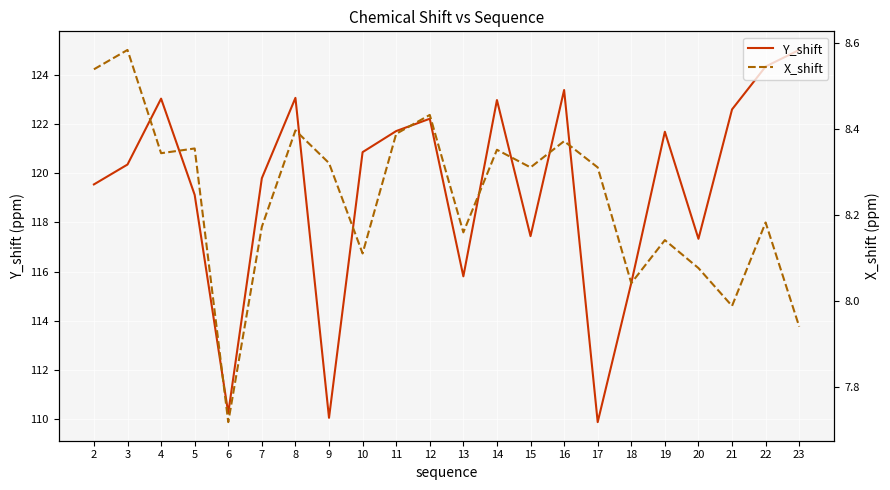

How many interior local peaks does the X_shift series have?

8